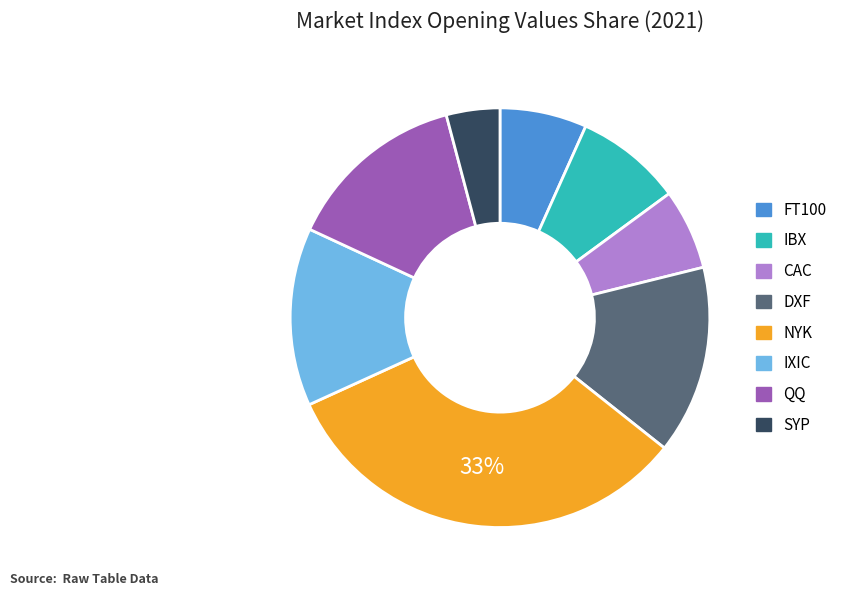

Does any single category account for the majority?

No